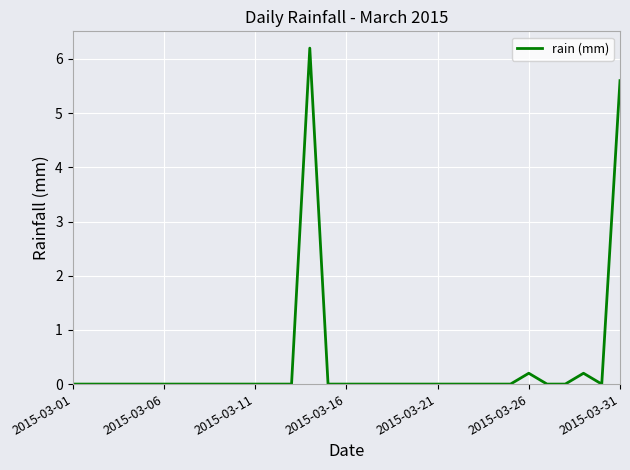

What is the difference between the maximum and minimum values?

6.2